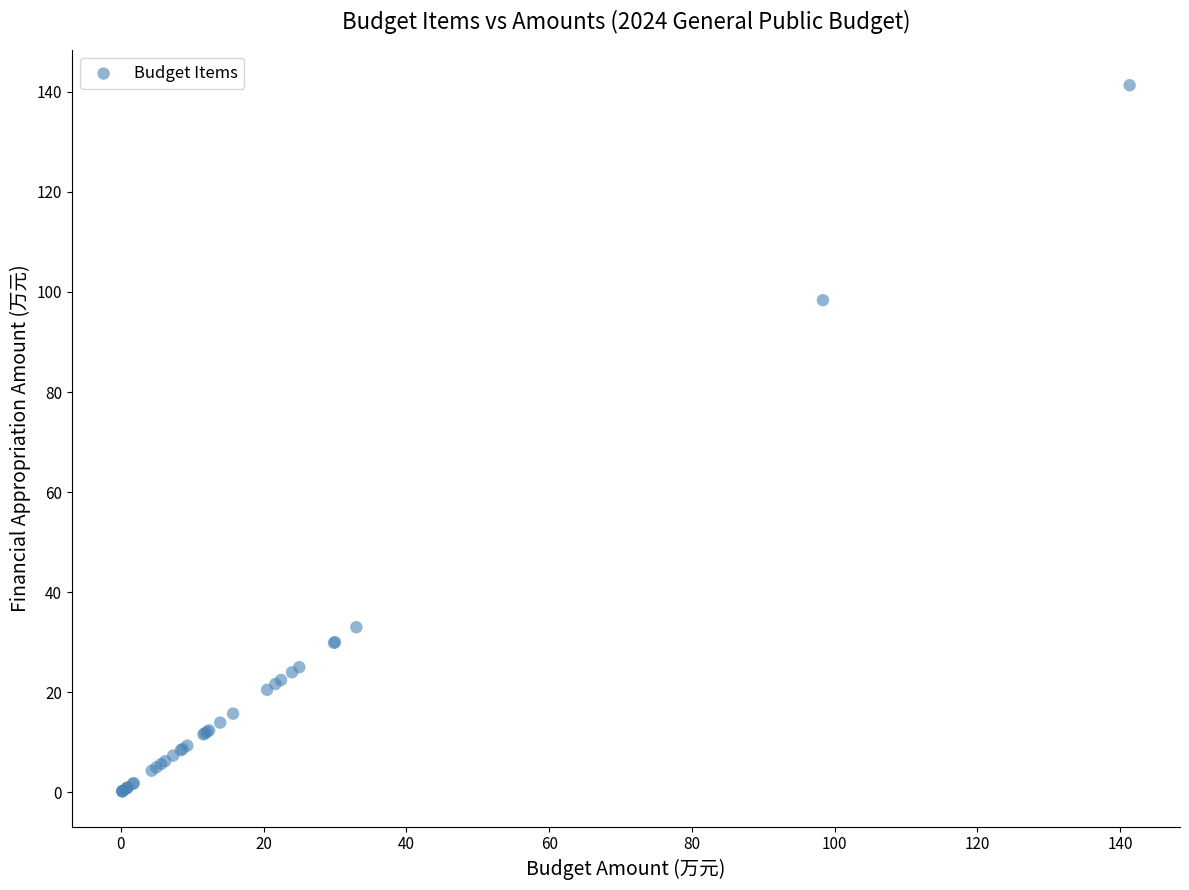

What Y value in the scatter plot is closest to 70?

98.4